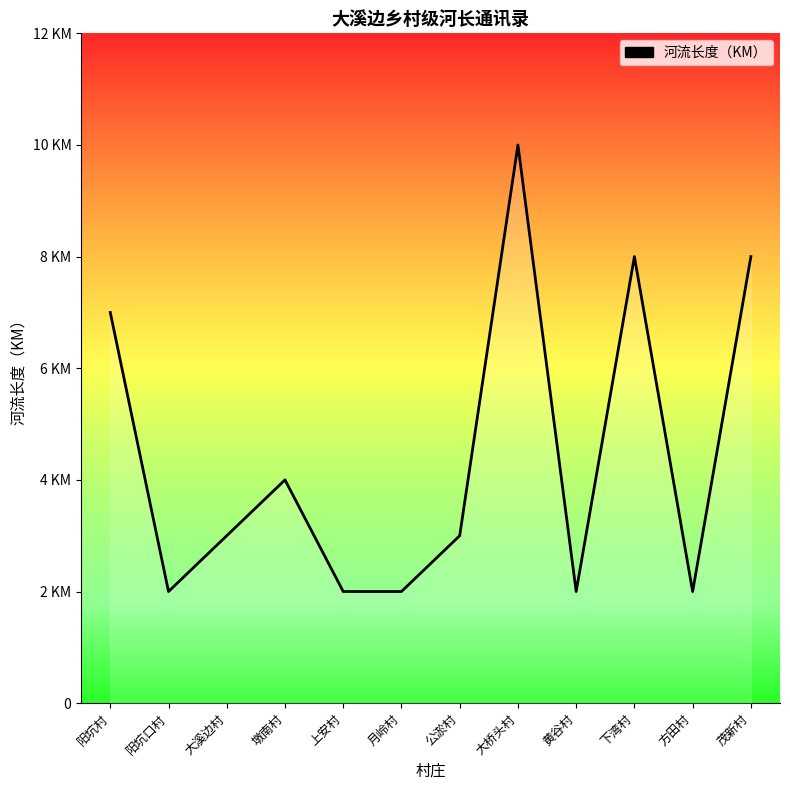

What position from the left is 黄谷村?

9